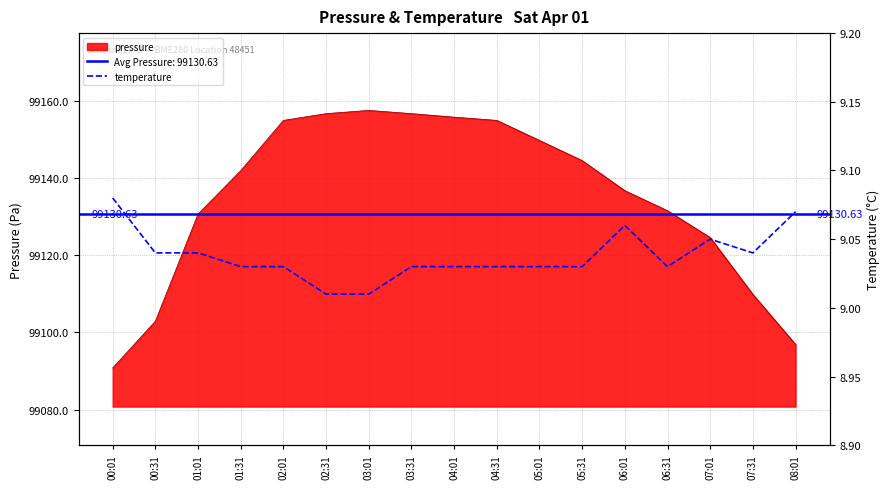

Which category has the lowest value across all series?

02:31